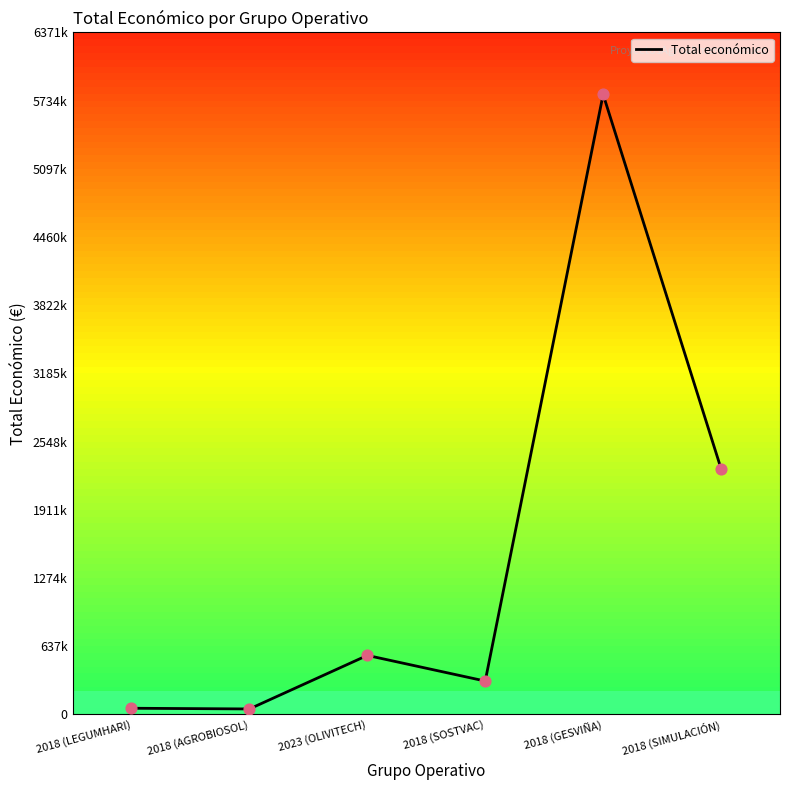

What is the change in value from 2018 (SOSTVAC) to 2018 (SIMULACIÓN)?

+1984514